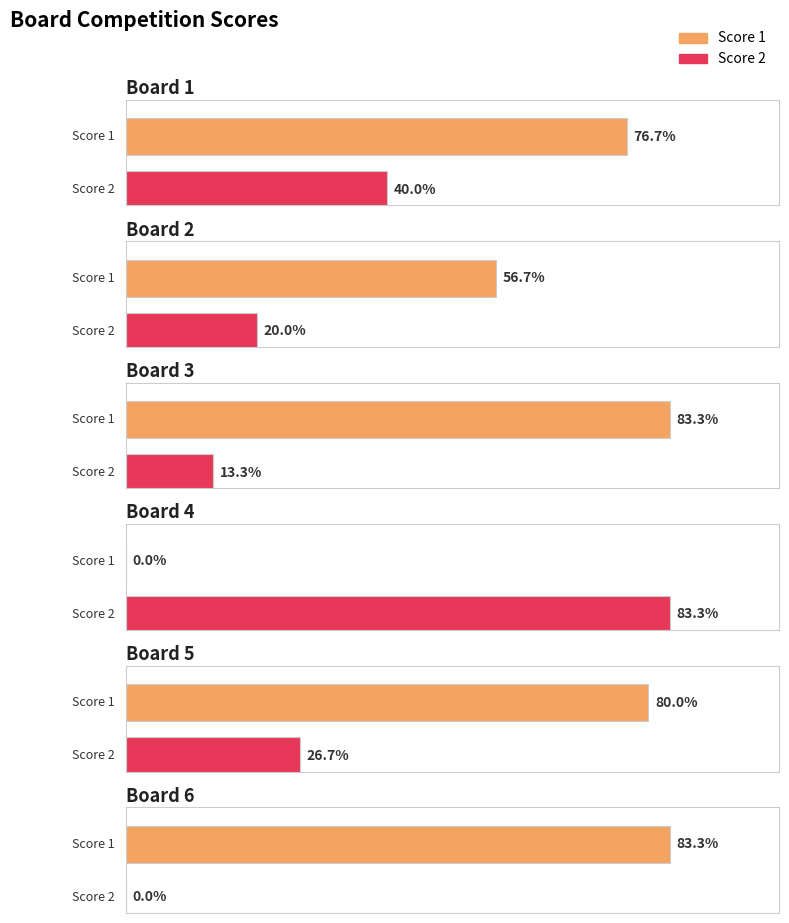

What is the value of the Score 1 bar at the 5th from the left?

24